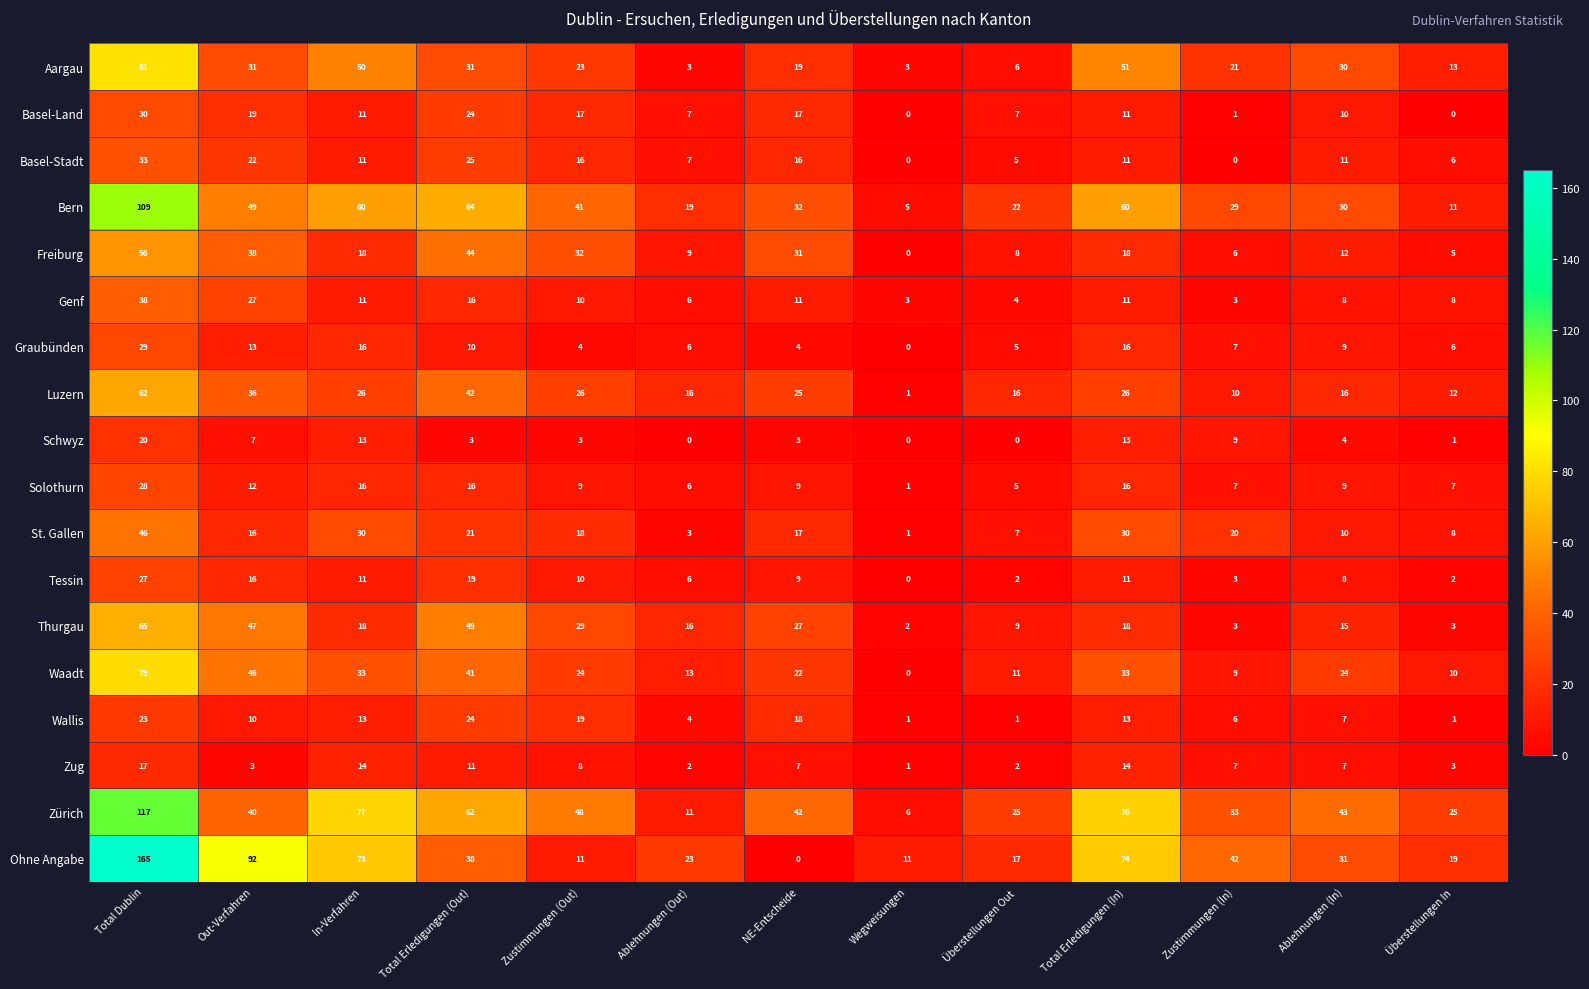

At which category is the sum across all series the highest?

Total Dublin